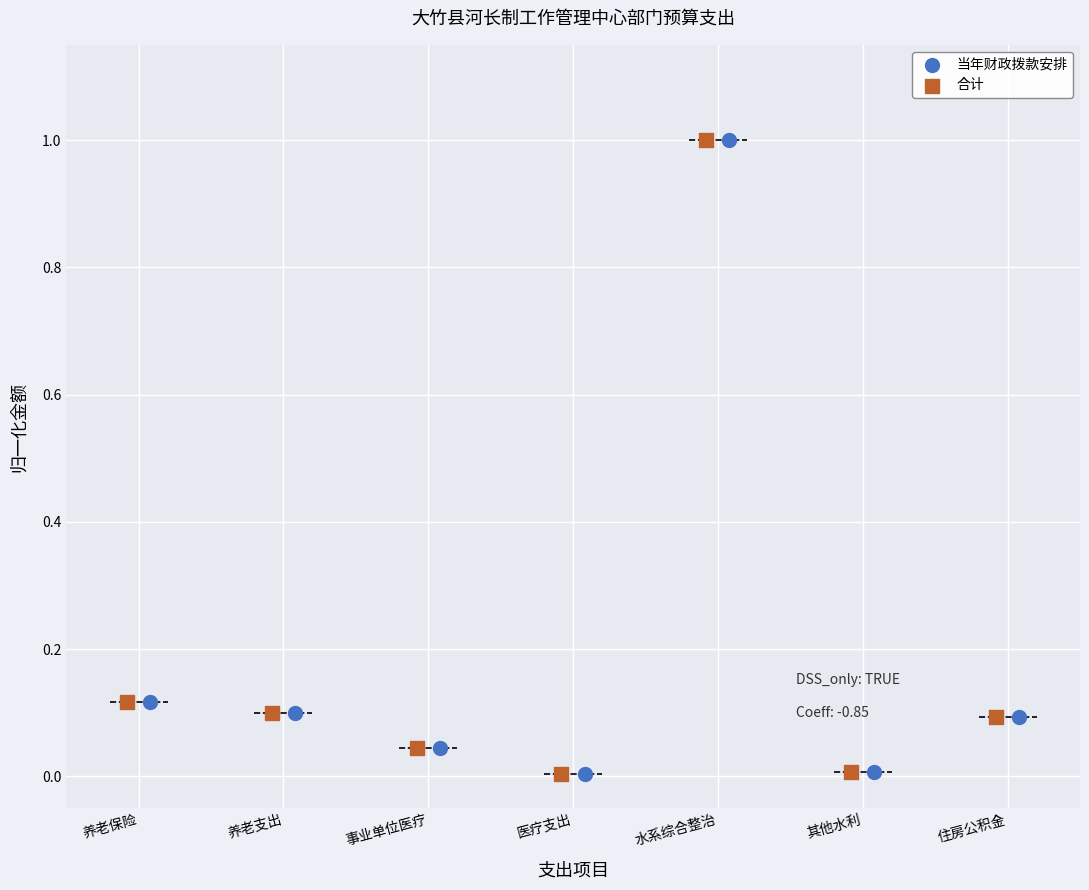

What are all the series names shown in the legend?

当年财政拨款安排, 合计